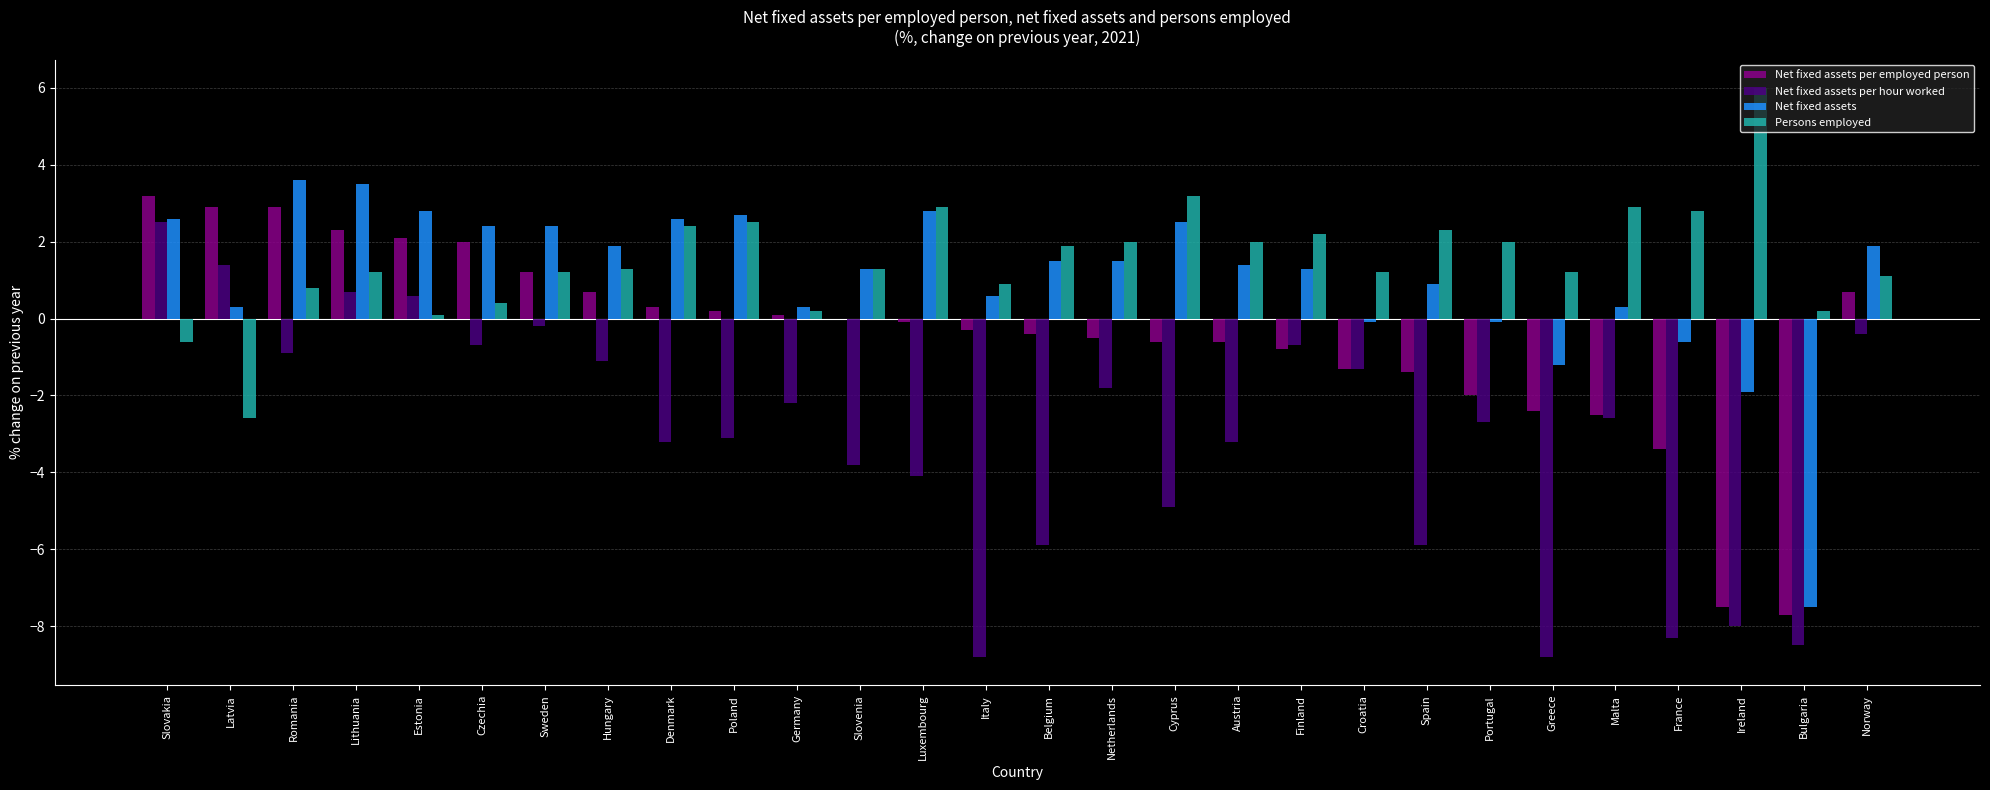

The value of Net fixed assets at Hungary is 0.7. True or false?

False